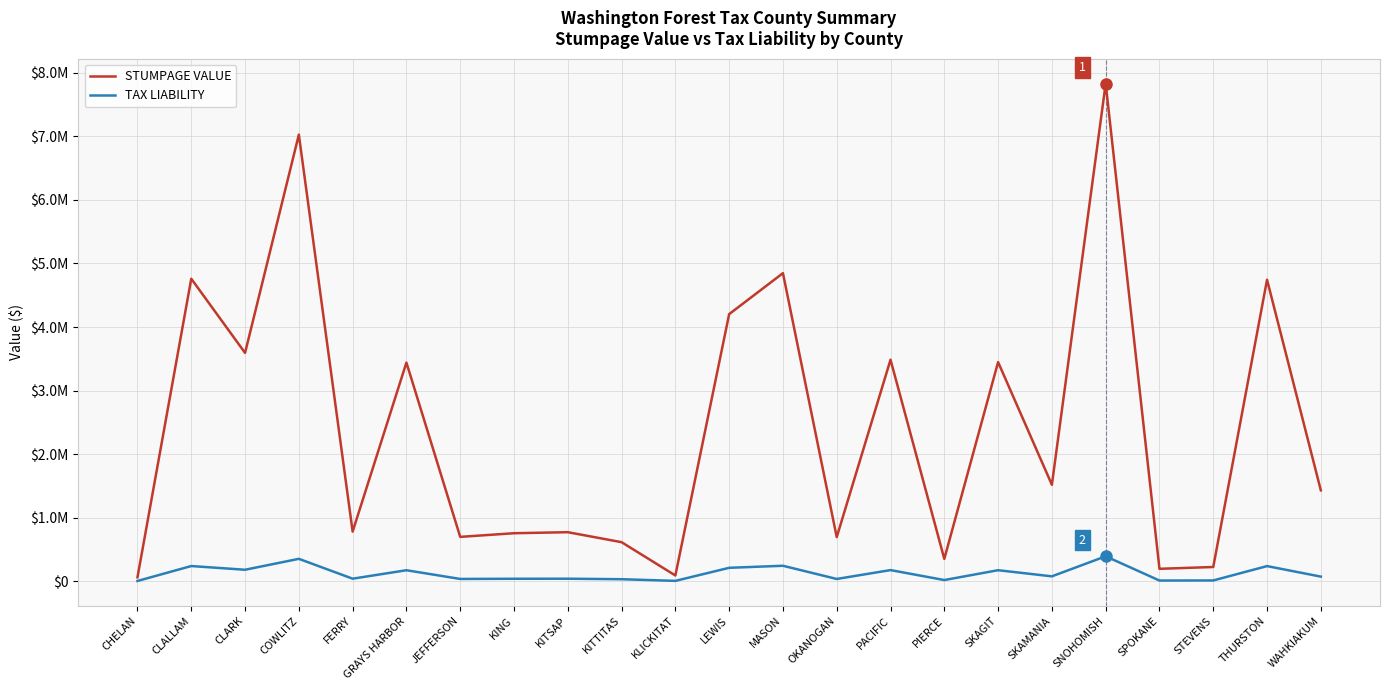

The STUMPAGE VALUE series shows 5338635.6 at PACIFIC. True or false?

False